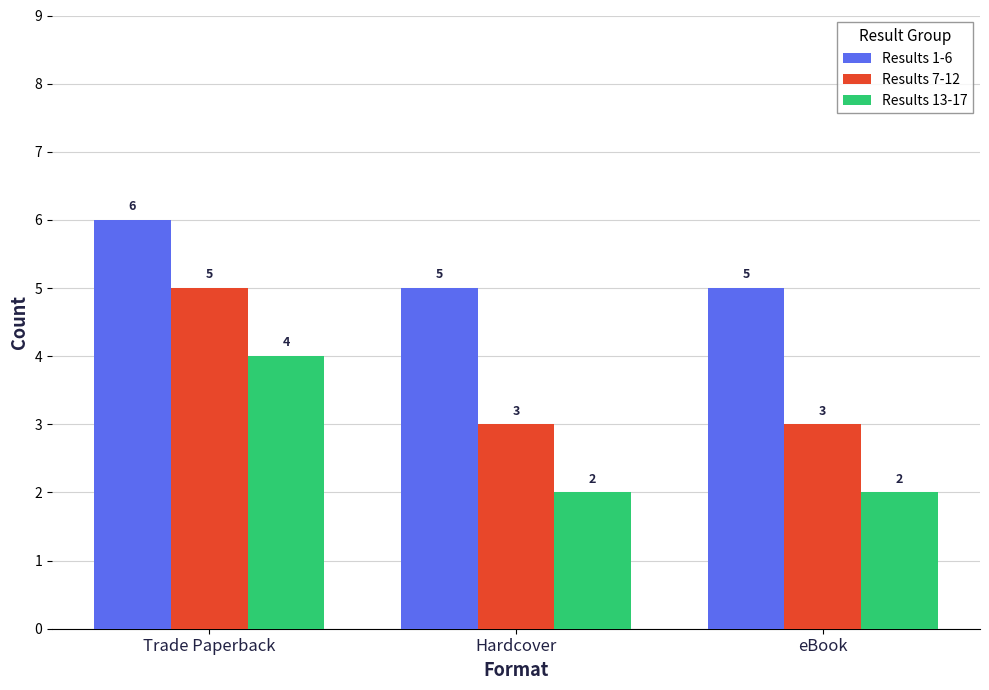

Is it true that Results 13-17 equals 2 at eBook?

True